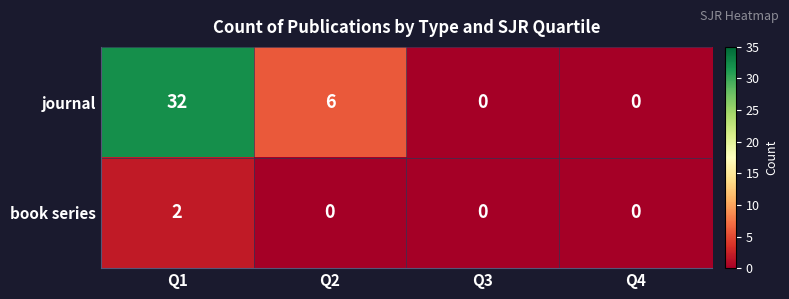

Which category has the highest value in the journal series?

Q1